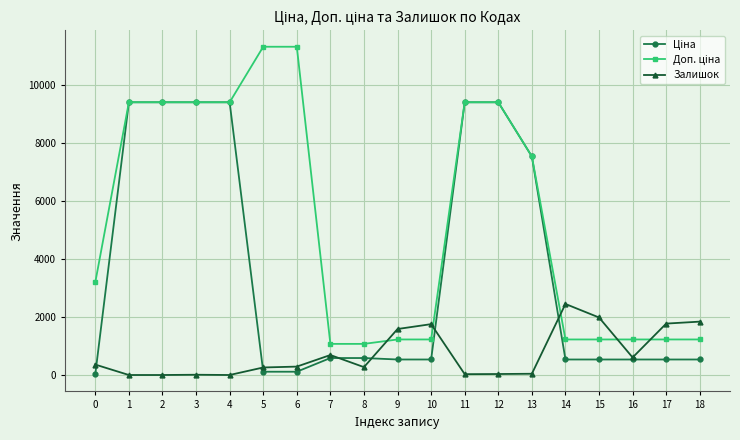

True or false: Залишок has more than 0 points higher than both neighbors.

True